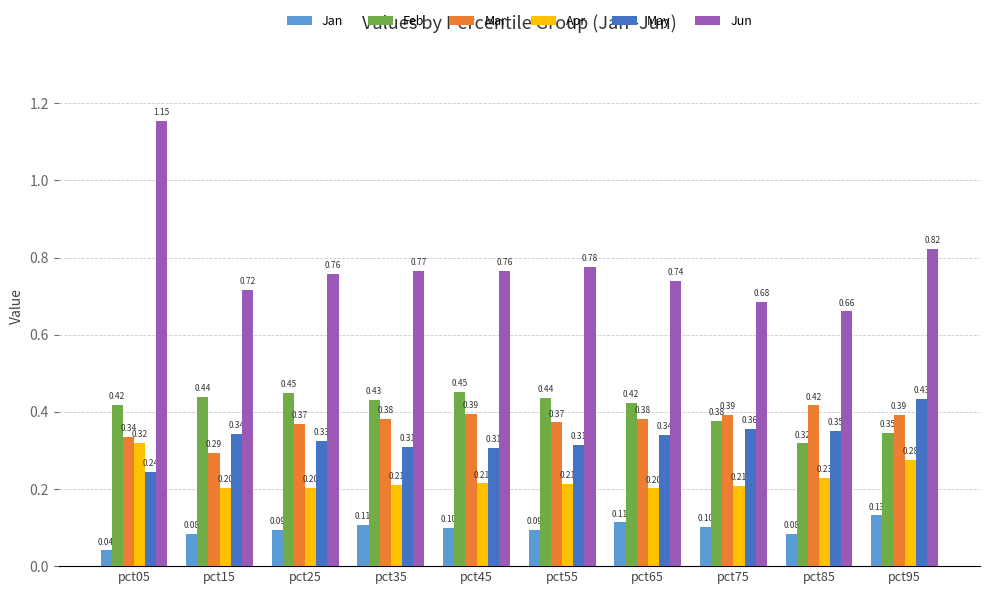

Which series has the largest range (max minus min)?

Jun